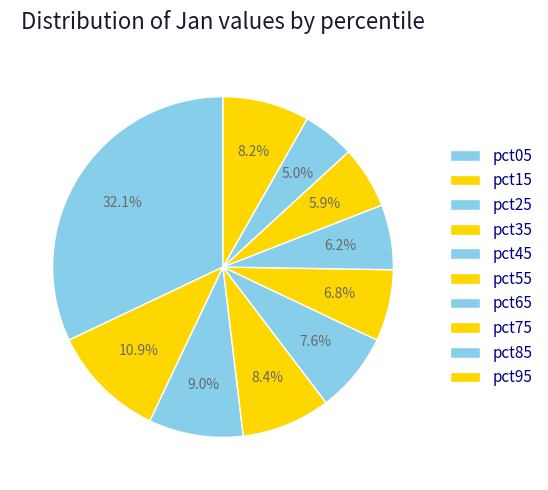

Is there a majority slice in this chart?

No